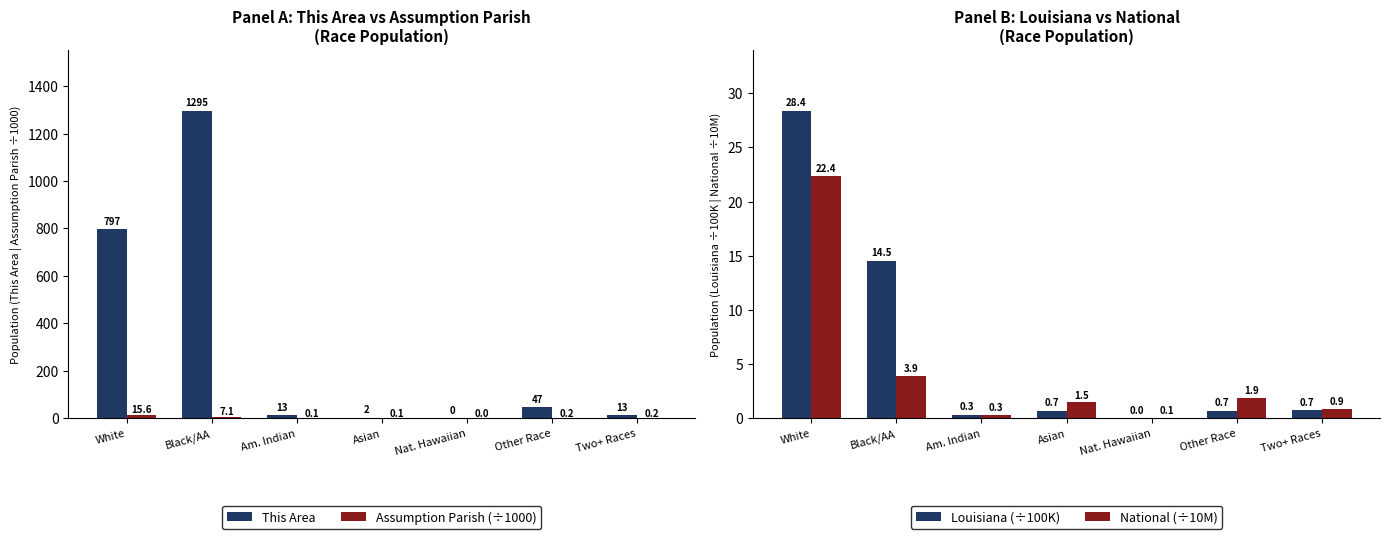

At which label is Assumption Parish (÷1000) closest to 7?

Black/AA